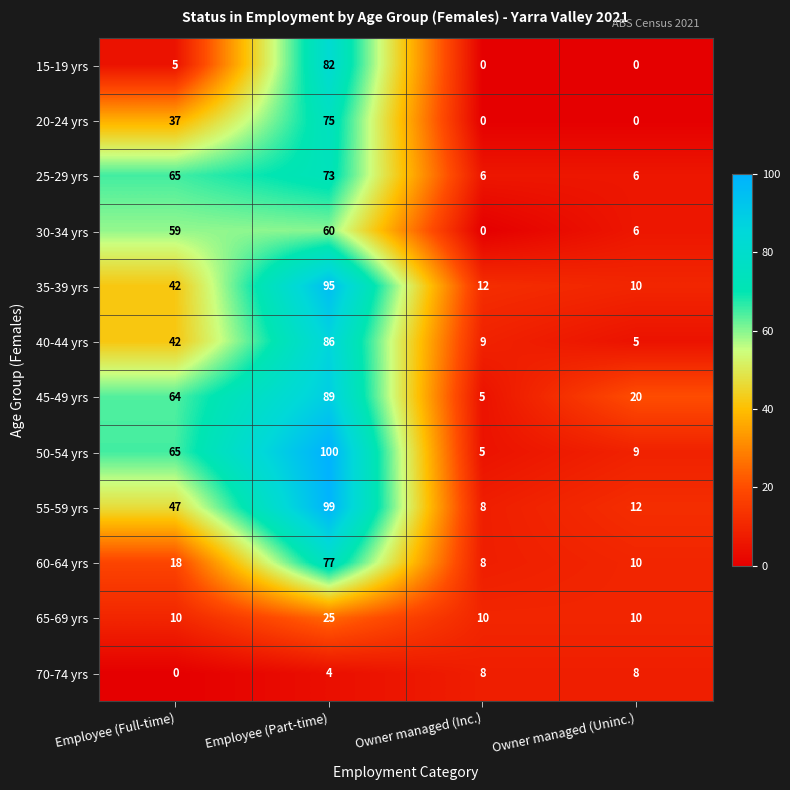

Where is 25-29 yrs nearest to the value 39?

Employee (Full-time)